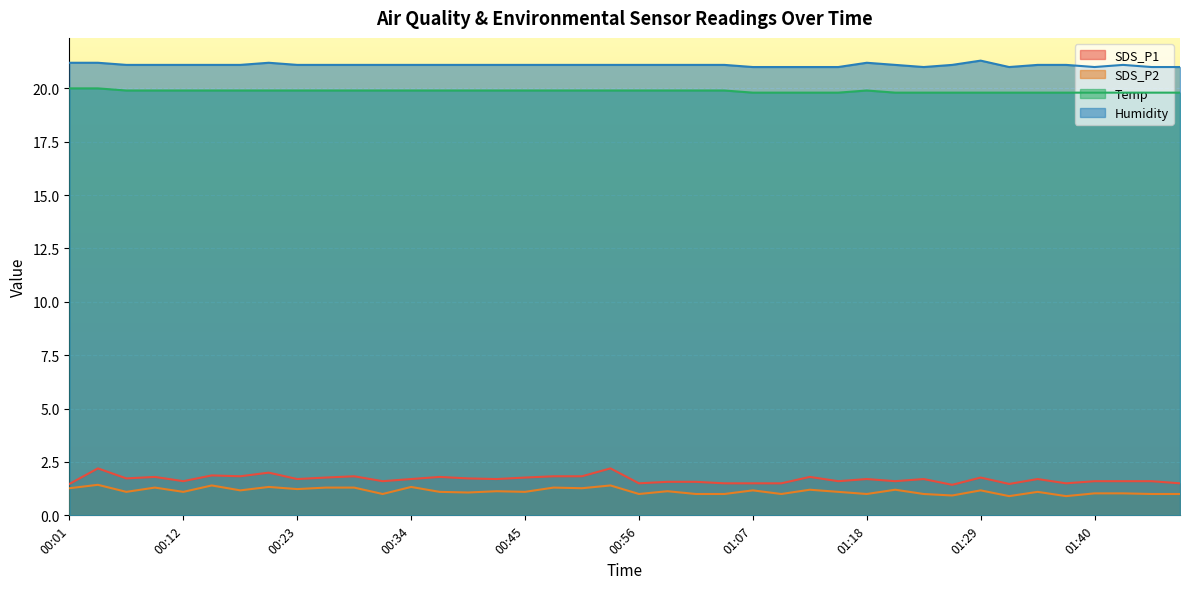

What is the value of the SDS_P2 point at the 17th from the left?

1.1